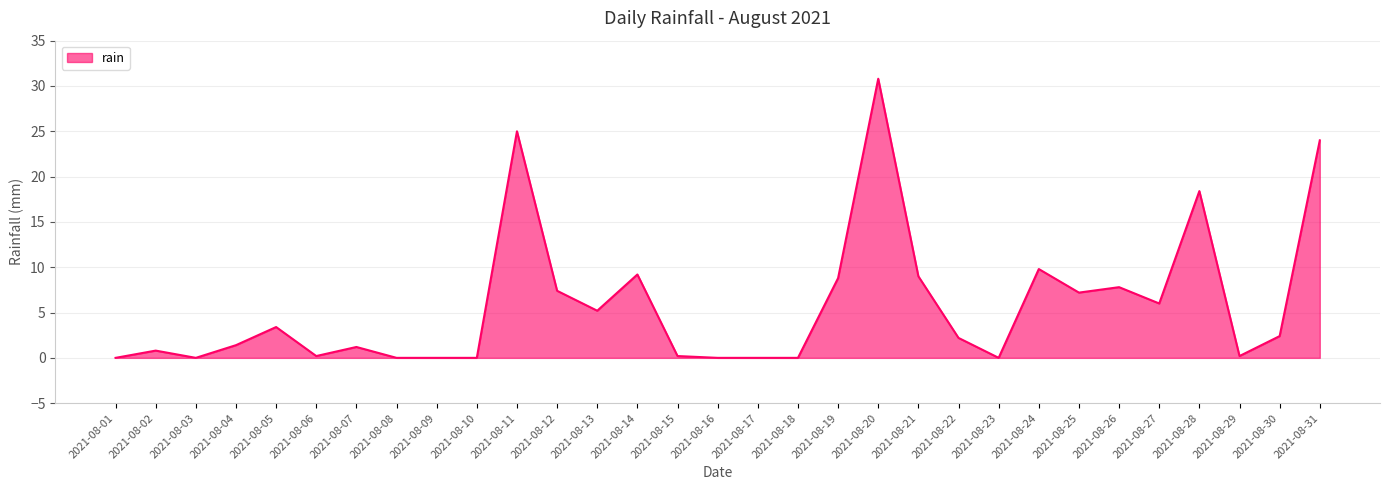

Reading left to right, extract all data points from this chart.

0.0	0.8	0.0	1.4	3.4	0.2	1.2	0.0	0.0	0.0	25.0	7.4	5.2	9.2	0.2	0.0	0.0	0.0	8.8	30.8	9.0	2.2	0.0	9.8	7.2	7.8	6.0	18.4	0.2	2.4	24.0